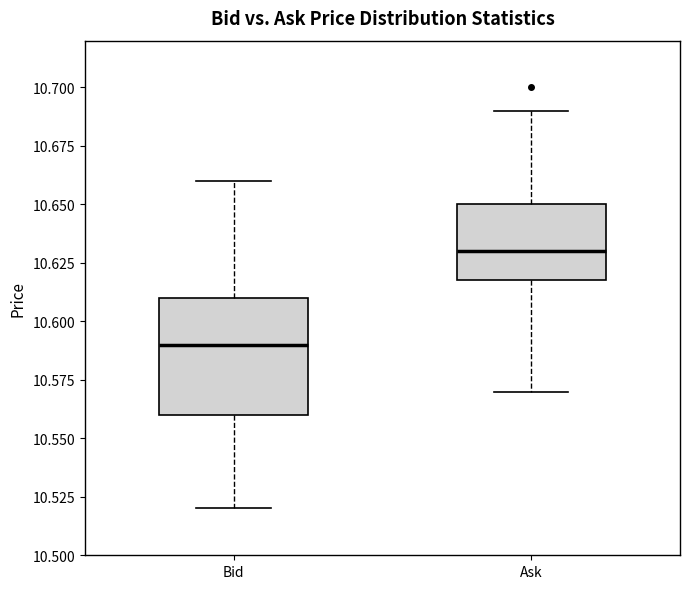

Comparing the boxes themselves (not the whiskers), which one is the tallest?

Bid